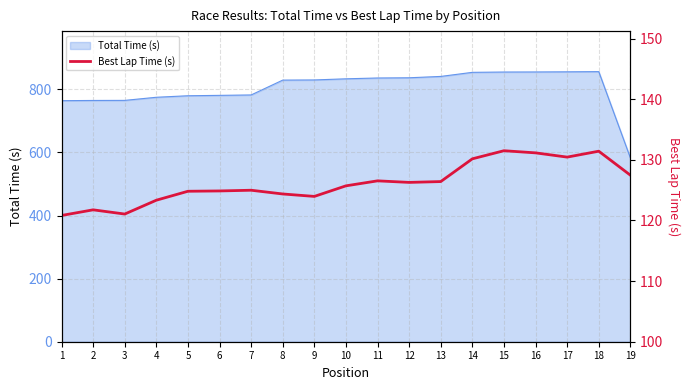

Where is the first local maximum?

2